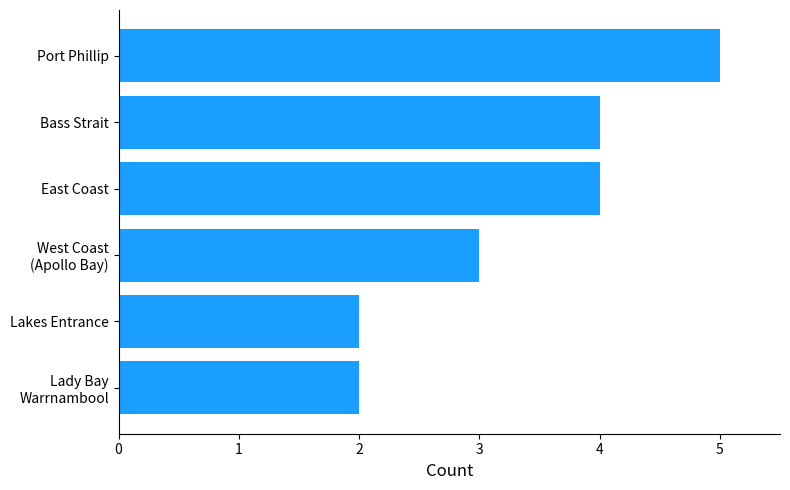

The value at East Coast is 7. True or false?

False